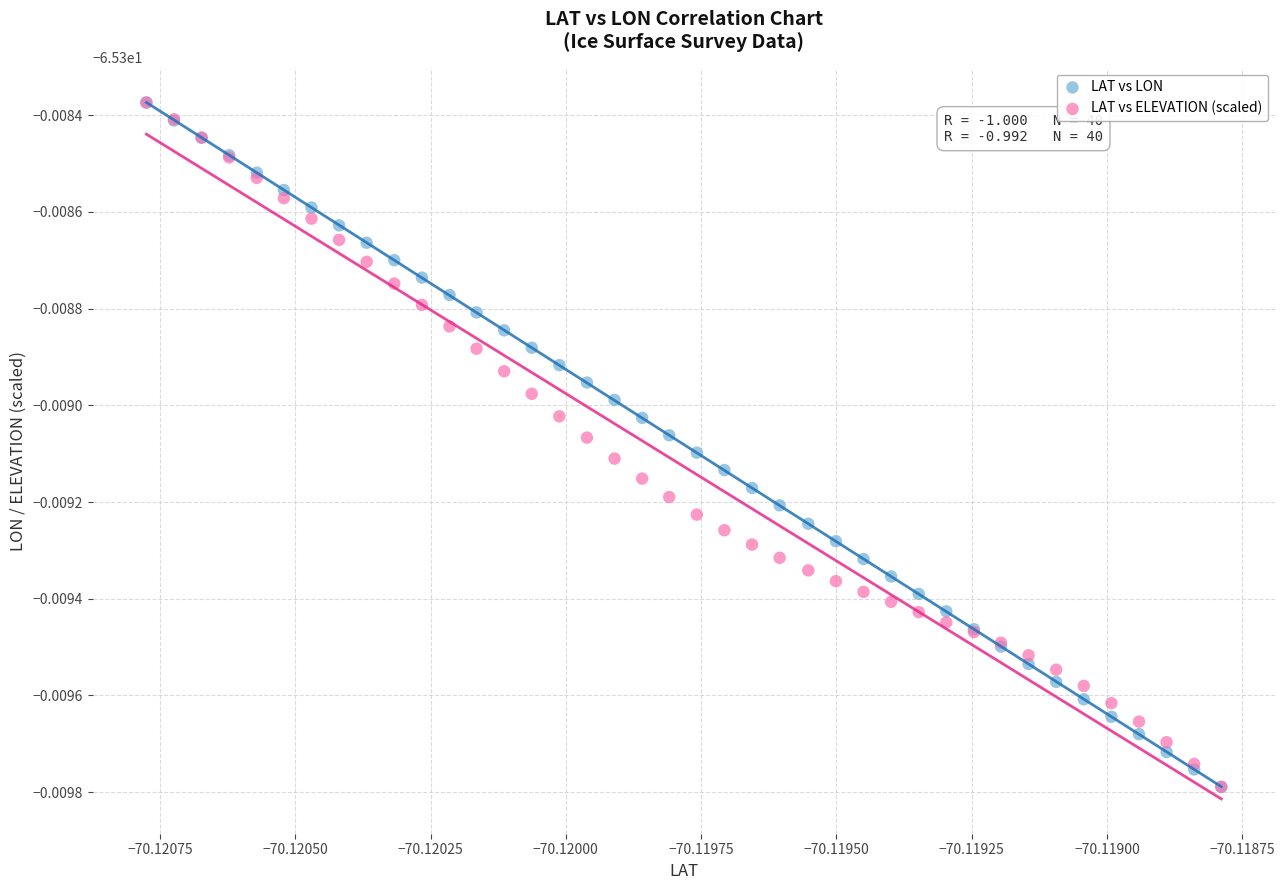

What are all the series names shown in the legend?

LAT vs LON, LAT vs ELEVATION (scaled)